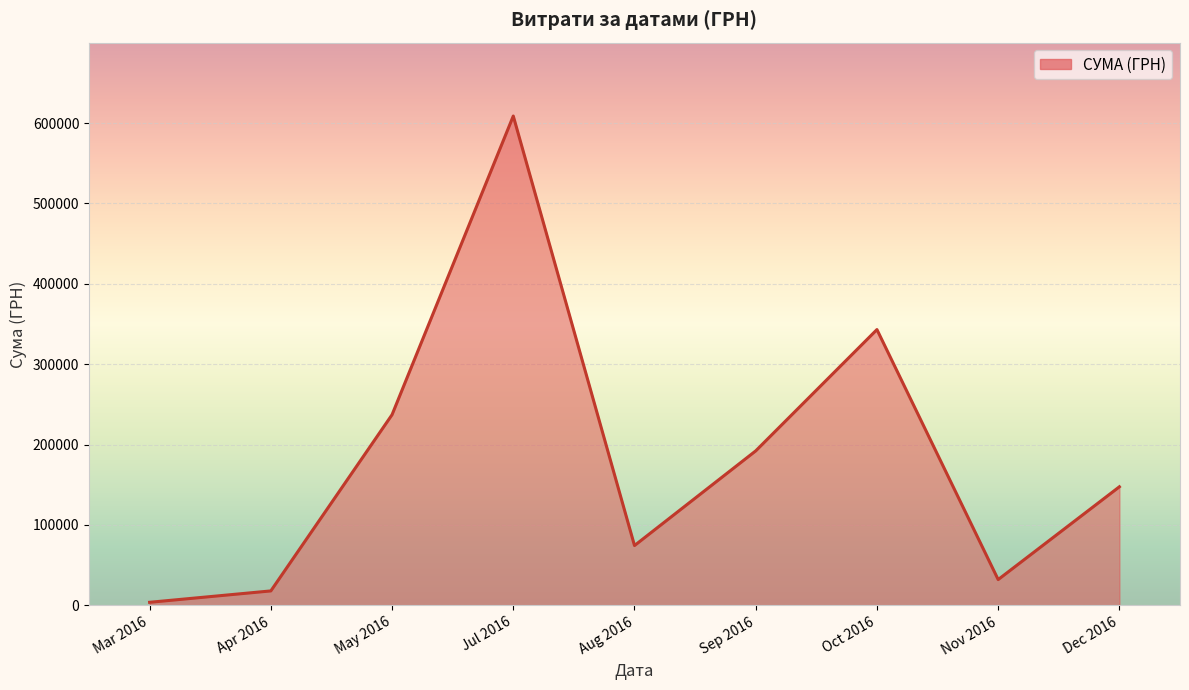

How many interior local peaks (higher than both neighbors) does the data have?

2